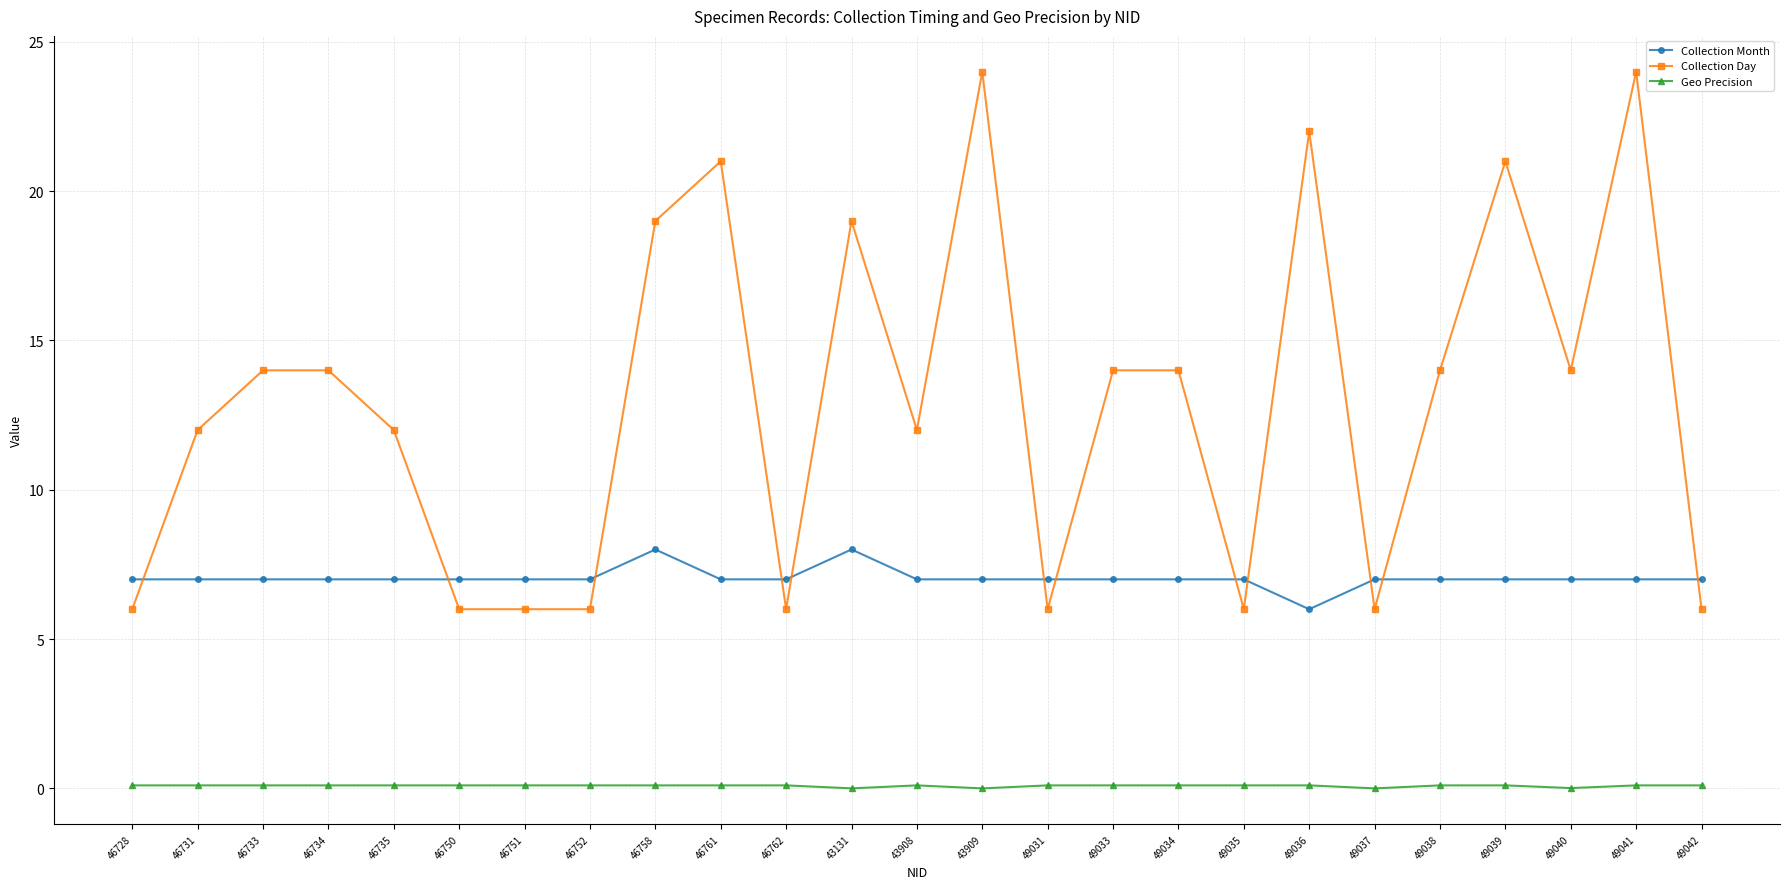

Which series has the largest total across all categories?

Collection Day